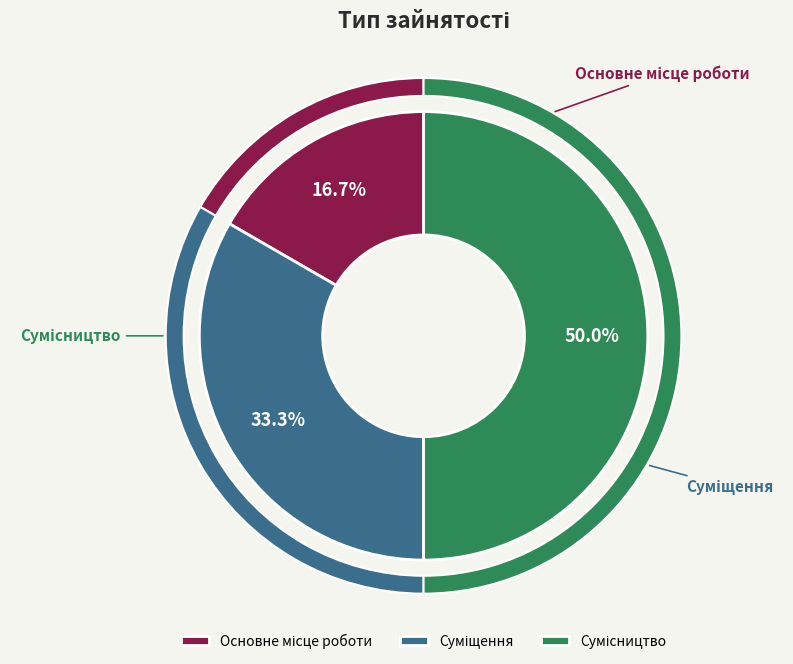

The Основне місце роботи slice represents 17% of the pie. True or false?

True